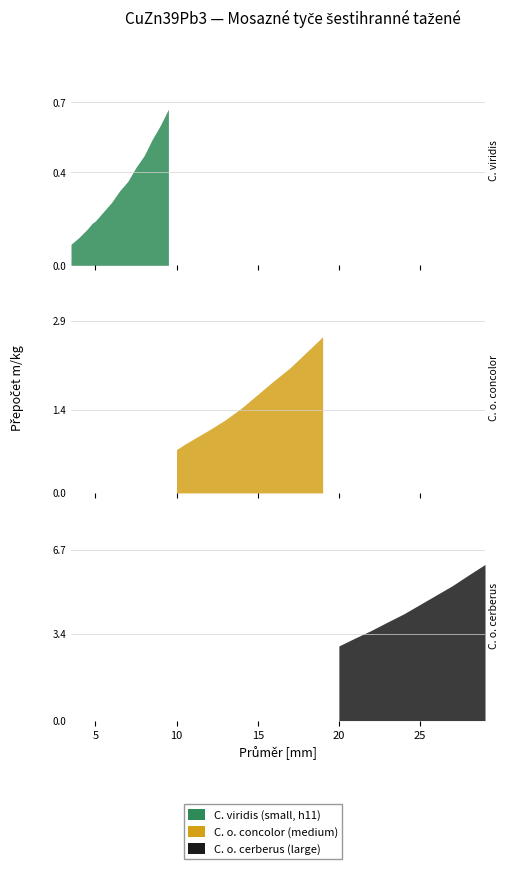

What is the ratio of the value at 26.0 to the value at 22.0?

1.4